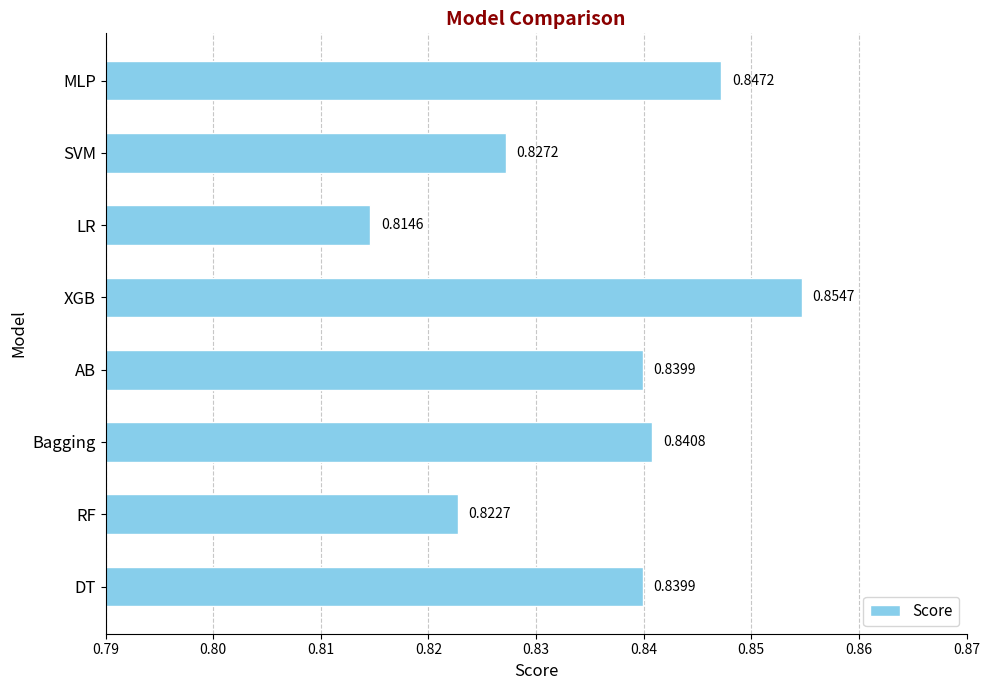

Between XGB and MLP, which is larger?

XGB